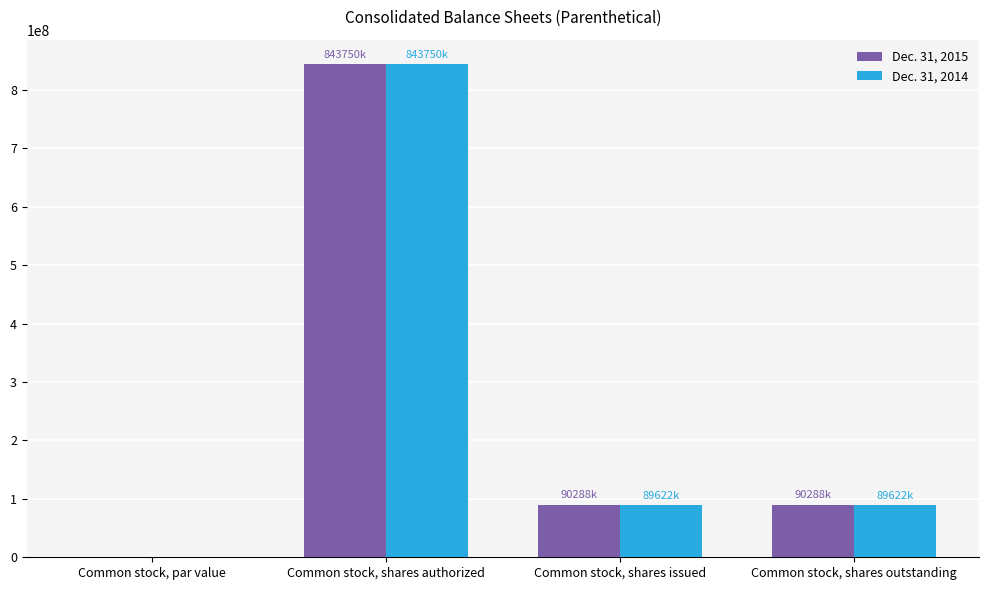

True or false: Dec. 31, 2014 has a value of 1253510707.6 at Common stock, shares authorized.

False